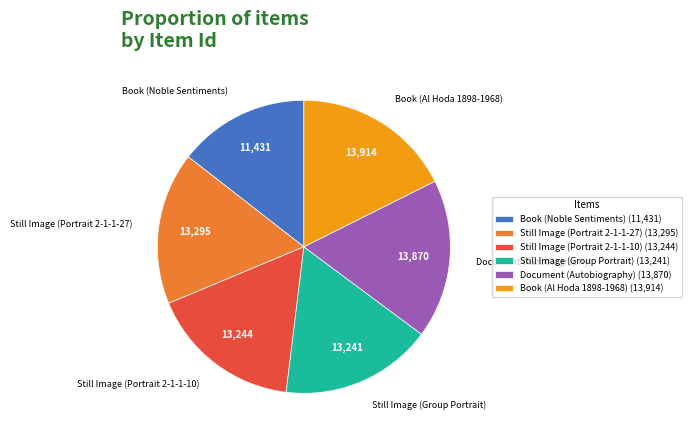

Is it true that Still Image (Group Portrait) is 17% of the pie?

True